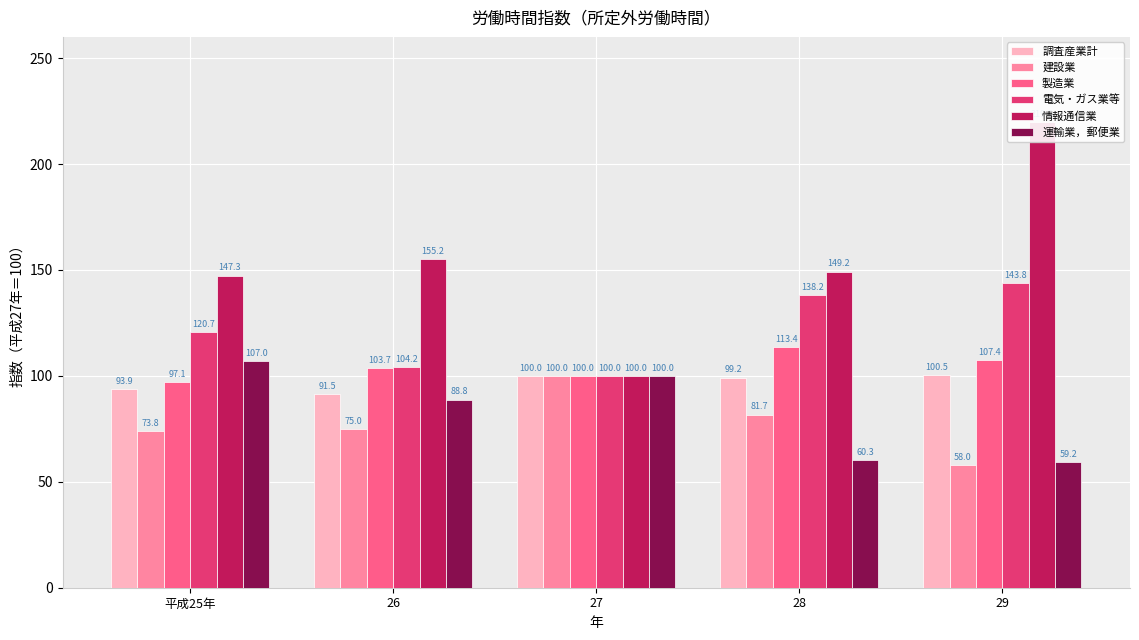

What are all the series names shown in the legend?

調査産業計, 建設業, 製造業, 電気・ガス業等, 情報通信業, 運輸業，郵便業